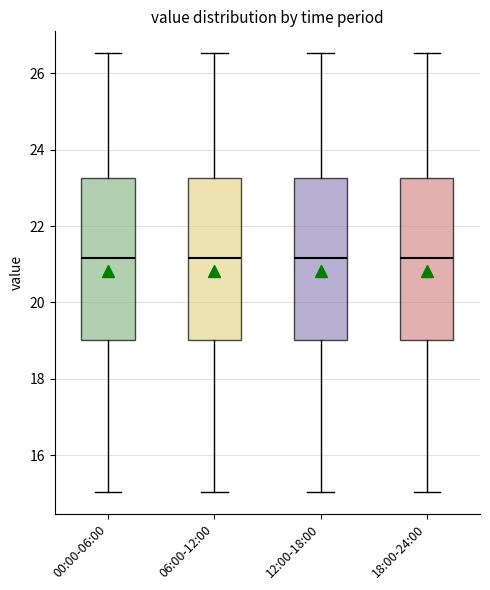

Reading left to right, transcribe this box plot: for each box, give where its median line is, the range the box spans, and where its two whiskers end, as read against the y-axis. The values are not printed on the chart, so give them approximately, as read against the axis.

00:00-06:00: median 21.2, box 19.0 to 23.2, whiskers 15.0 to 26.6
06:00-12:00: median 21.2, box 19.0 to 23.2, whiskers 15.0 to 26.6
12:00-18:00: median 21.2, box 19.0 to 23.2, whiskers 15.0 to 26.6
18:00-24:00: median 21.2, box 19.0 to 23.2, whiskers 15.0 to 26.6